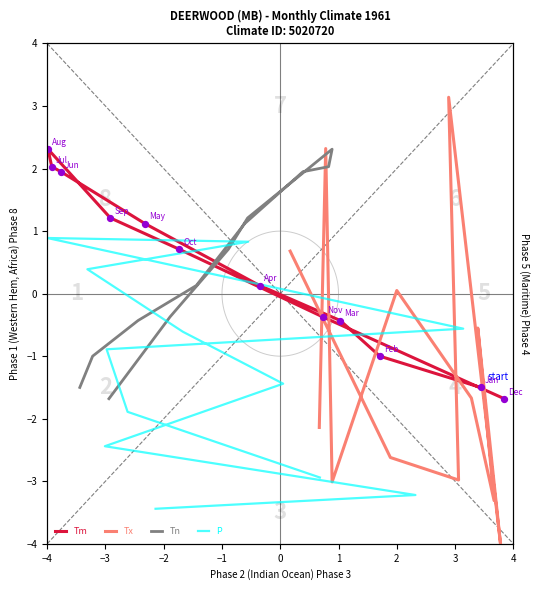

At how many categories does at least one series exceed 0?

9